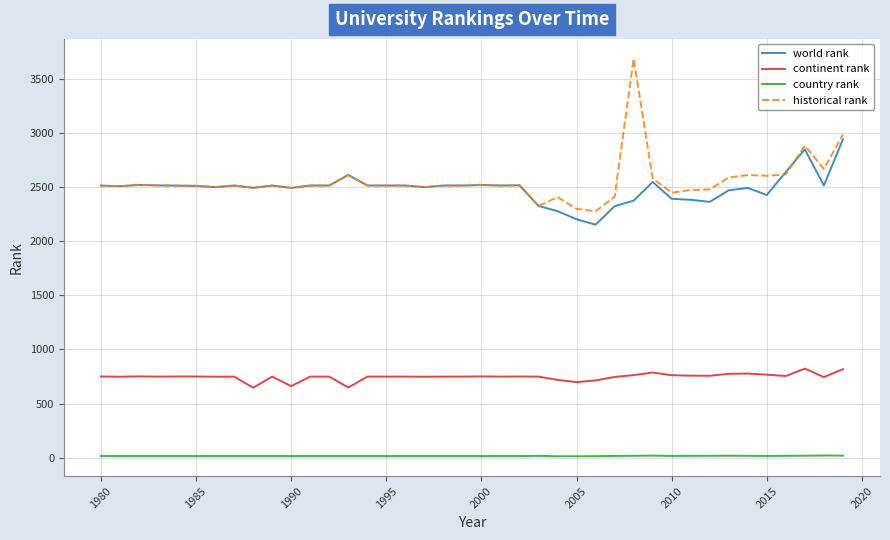

What are all the series names shown in the legend?

world rank, continent rank, country rank, historical rank